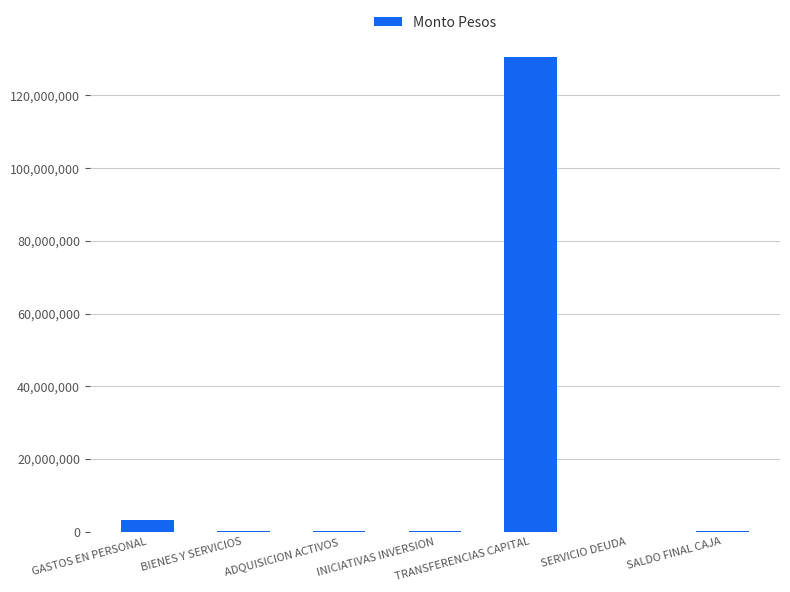

What value does the data have at INICIATIVAS INVERSION, to the nearest 50?

167700